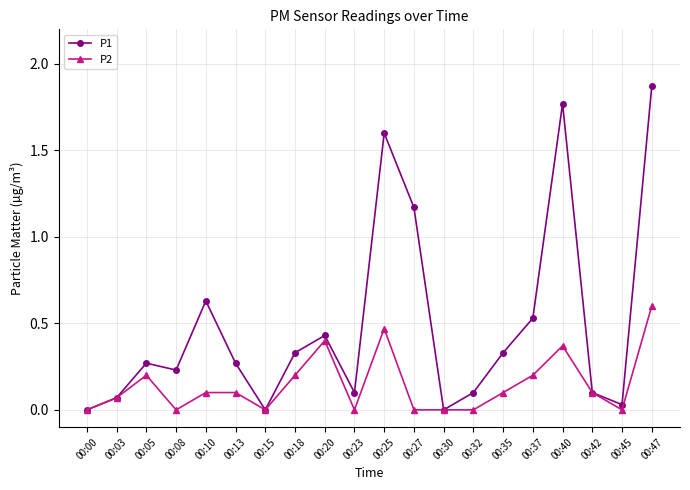

Which series has the largest total across all categories?

P1